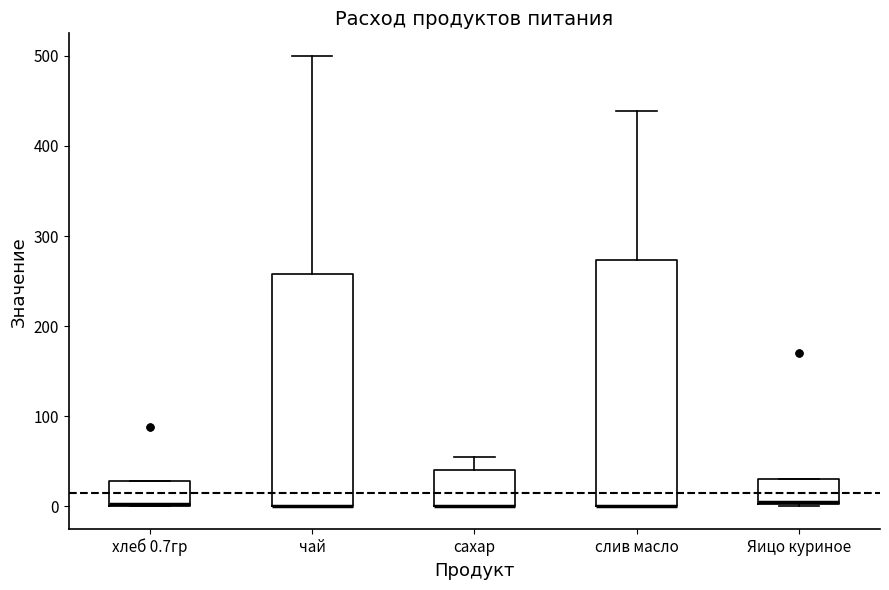

Reading left to right, read every box against the y-axis: the position of its median line, the range the box covers, and the ends of its whiskers. The values are not printed on the chart, so give them approximately, as read against the axis.

хлеб 0.7гр: median 0, box 0 to 30, whiskers 0 to 30
чай: median 0 (drawn on the box's lower edge), box 0 to 260, whiskers 0 to 500
сахар: median 0 (drawn on the box's lower edge), box 0 to 40, whiskers 0 to 60
слив масло: median 0 (drawn on the box's lower edge), box 0 to 270, whiskers 0 to 440
Яицо куриное: median 10, box 0 to 30, whiskers 0 to 30